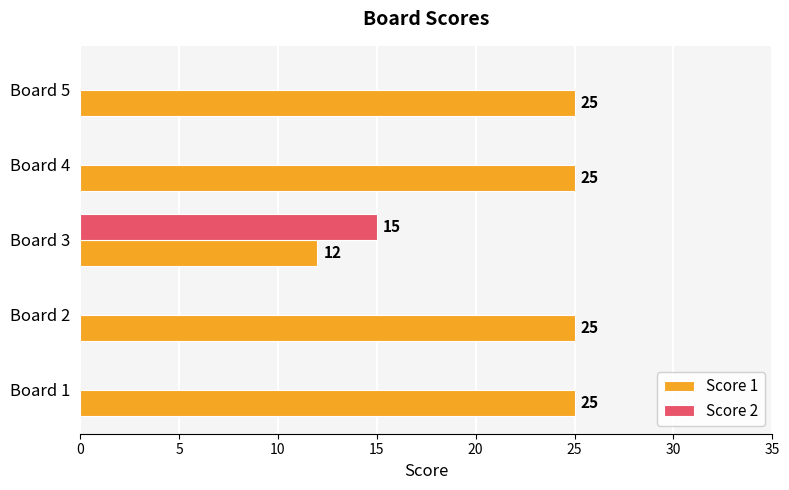

Which series has the largest total across all categories?

Score 1